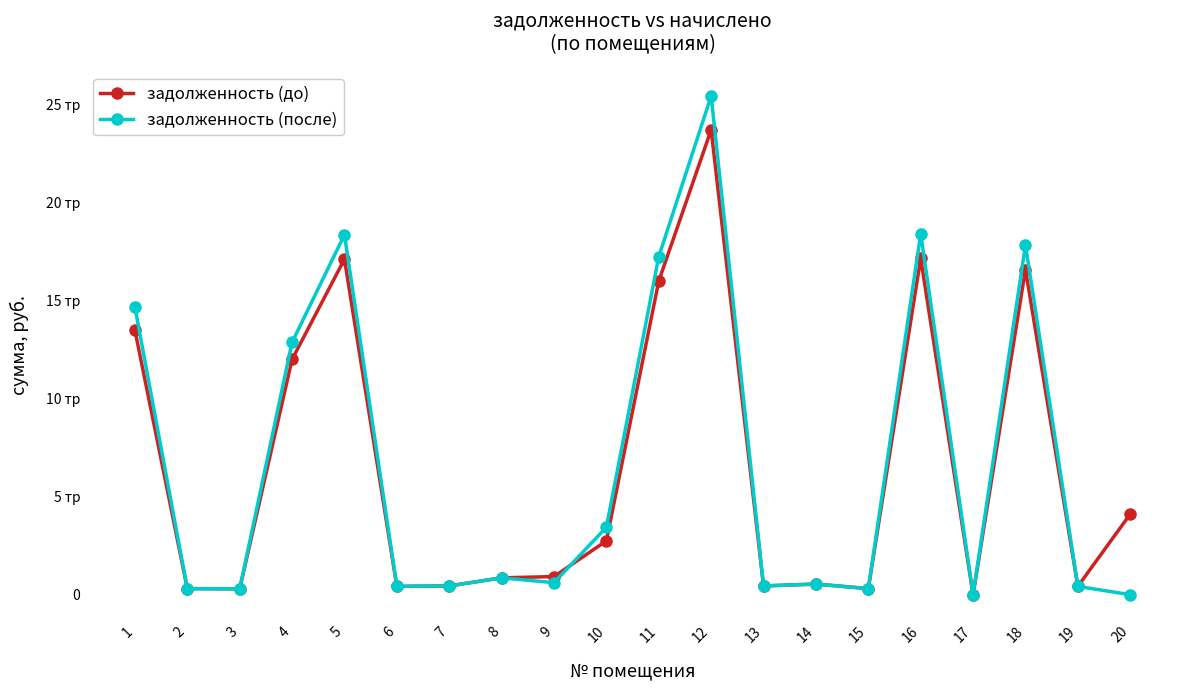

What are all the series names shown in the legend?

задолженность (до), задолженность (после)